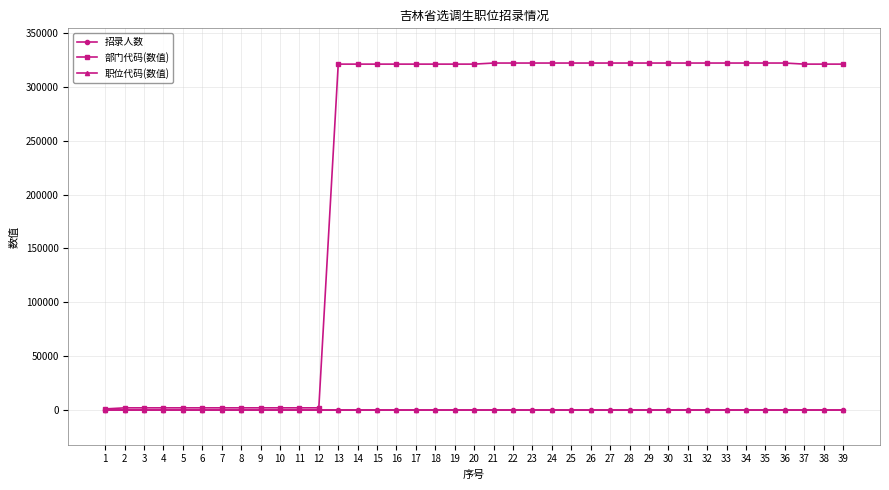

Count the 招录人数 values in the range 1 to 2.

35